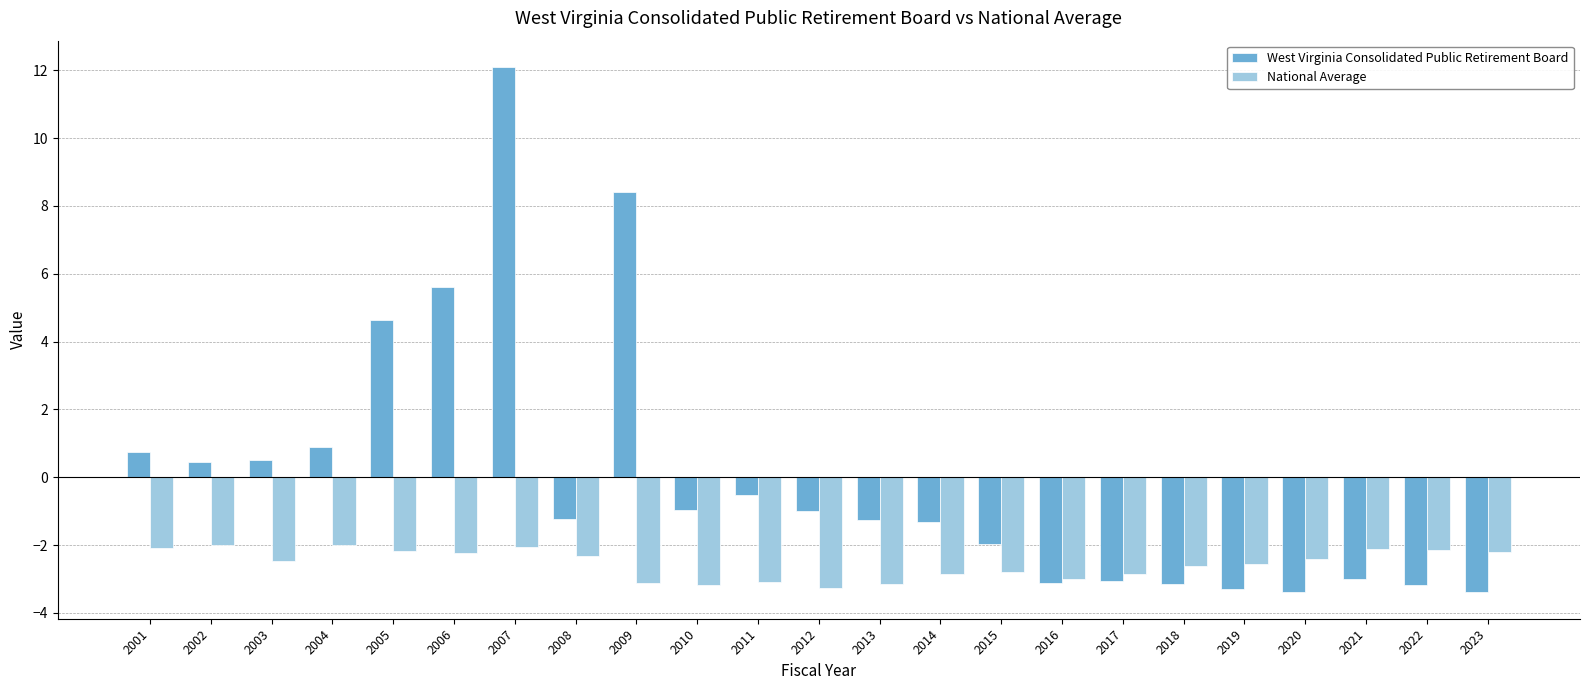

What are all the series names shown in the legend?

West Virginia Consolidated Public Retirement Board, National Average